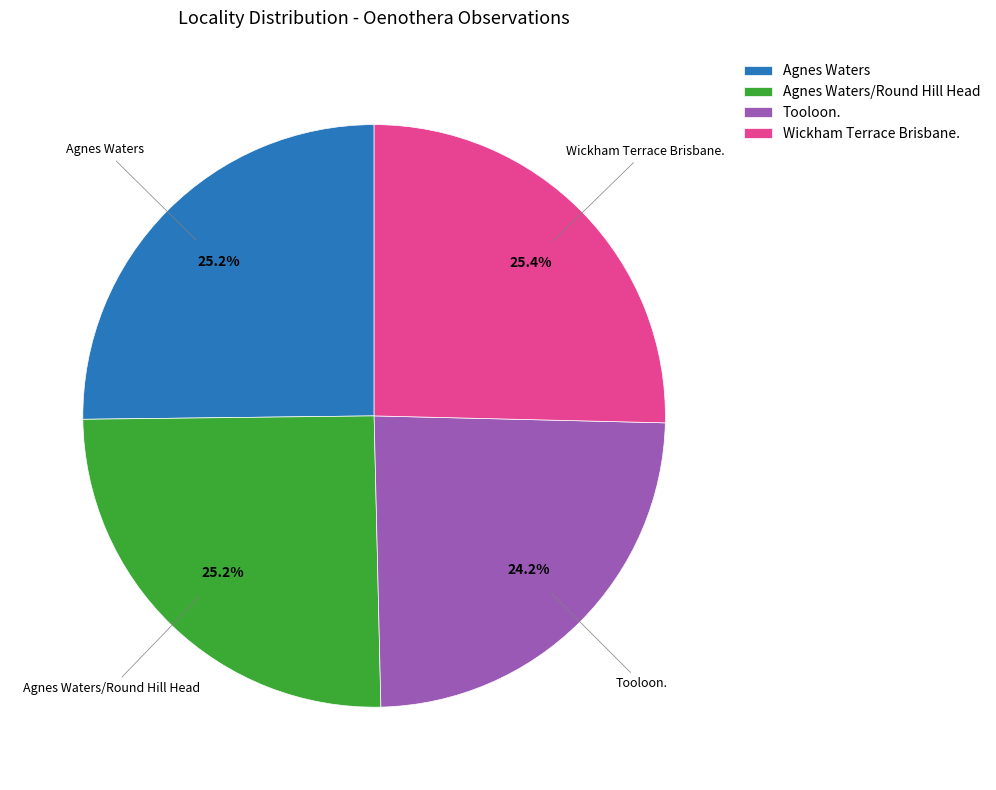

To the nearest percent, what is the average slice percentage?

25%